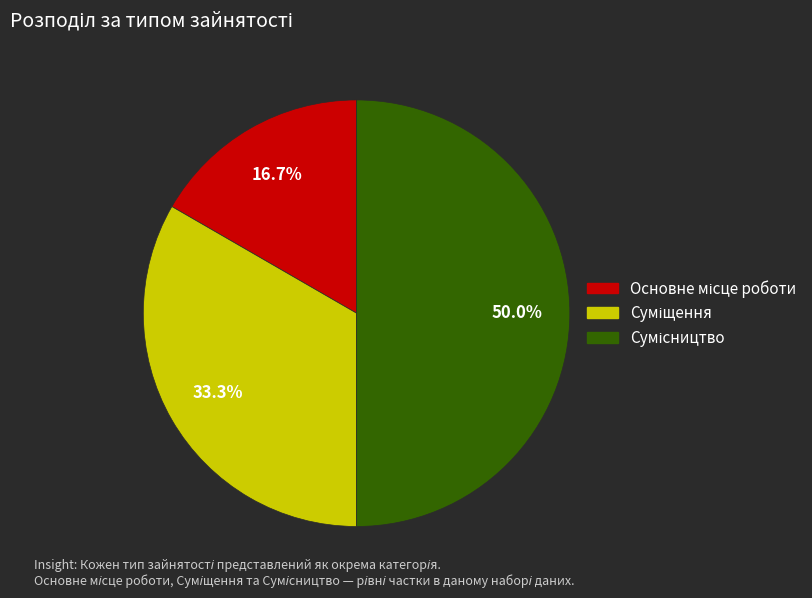

Does Сумісництво account for over 50% of the chart?

No